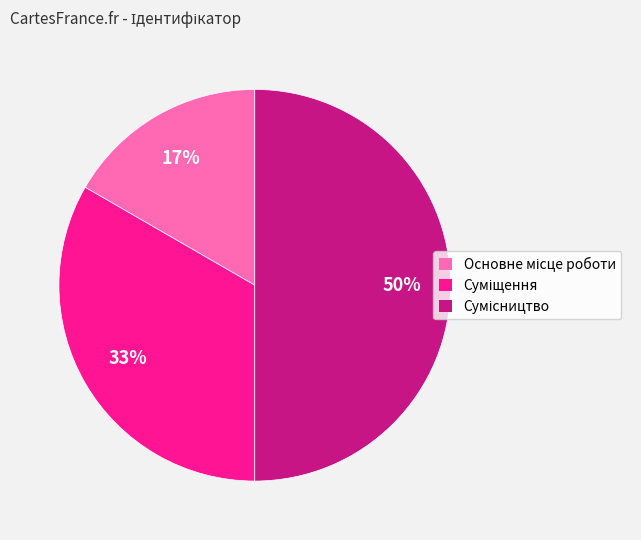

To the nearest percent, what is the difference between the largest and smallest slice percentages?

33%